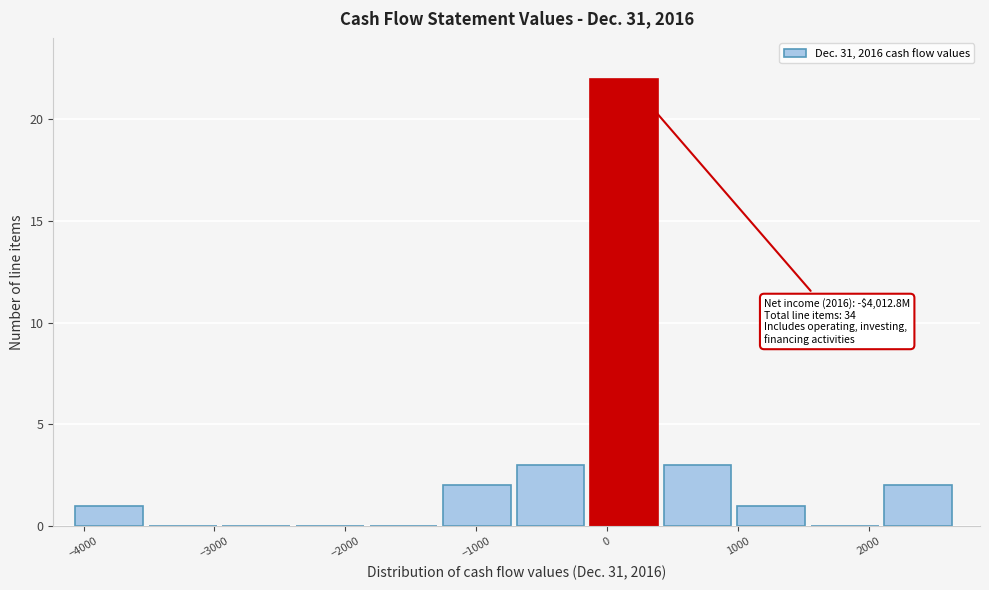

Which range on the x-axis has the tallest bar?

-100 to 400